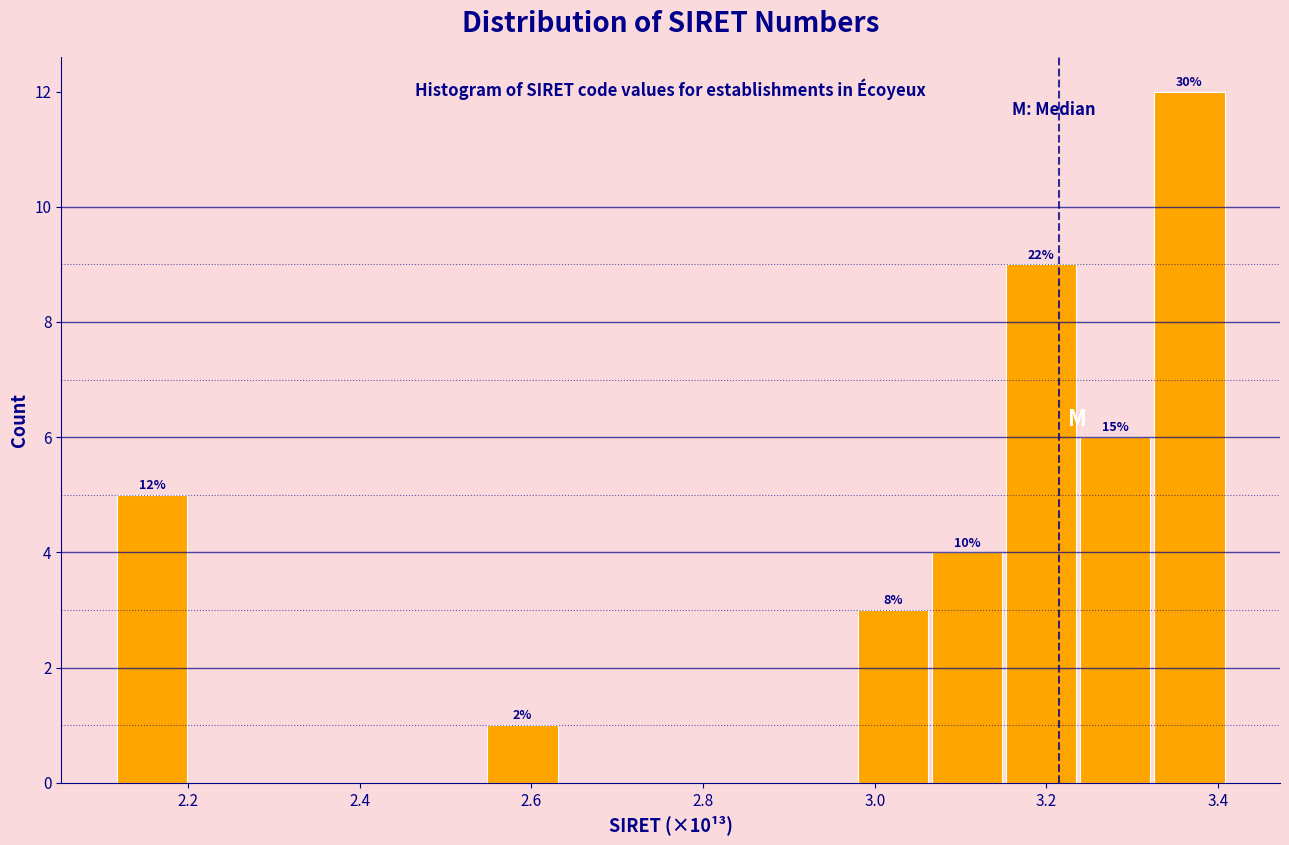

Which range on the x-axis has the tallest bar?

3.32 to 3.42